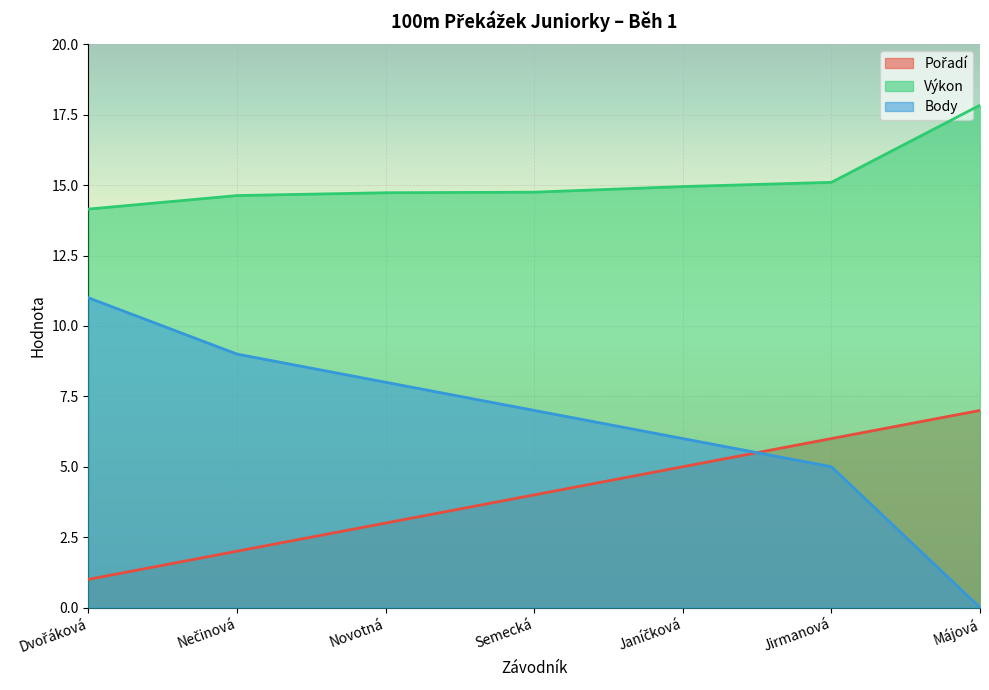

Is it true that Body equals 5.0 at Jirmanová?

True